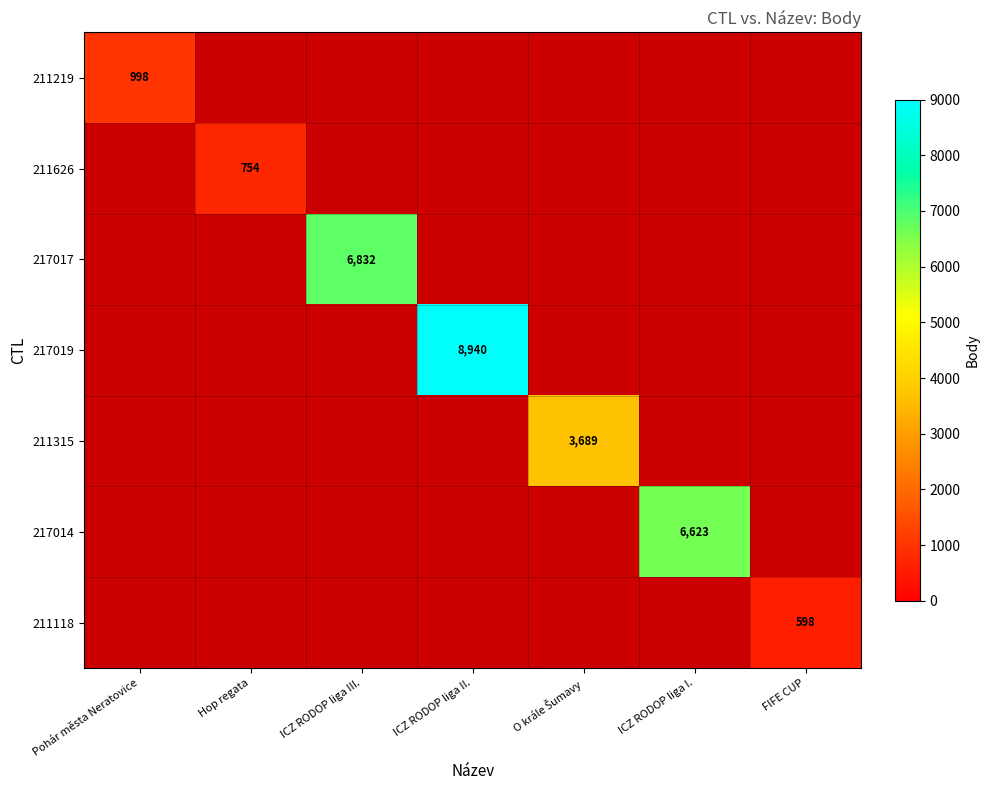

True or false: 217014 has a value of 11170 at ICZ RODOP liga I..

False